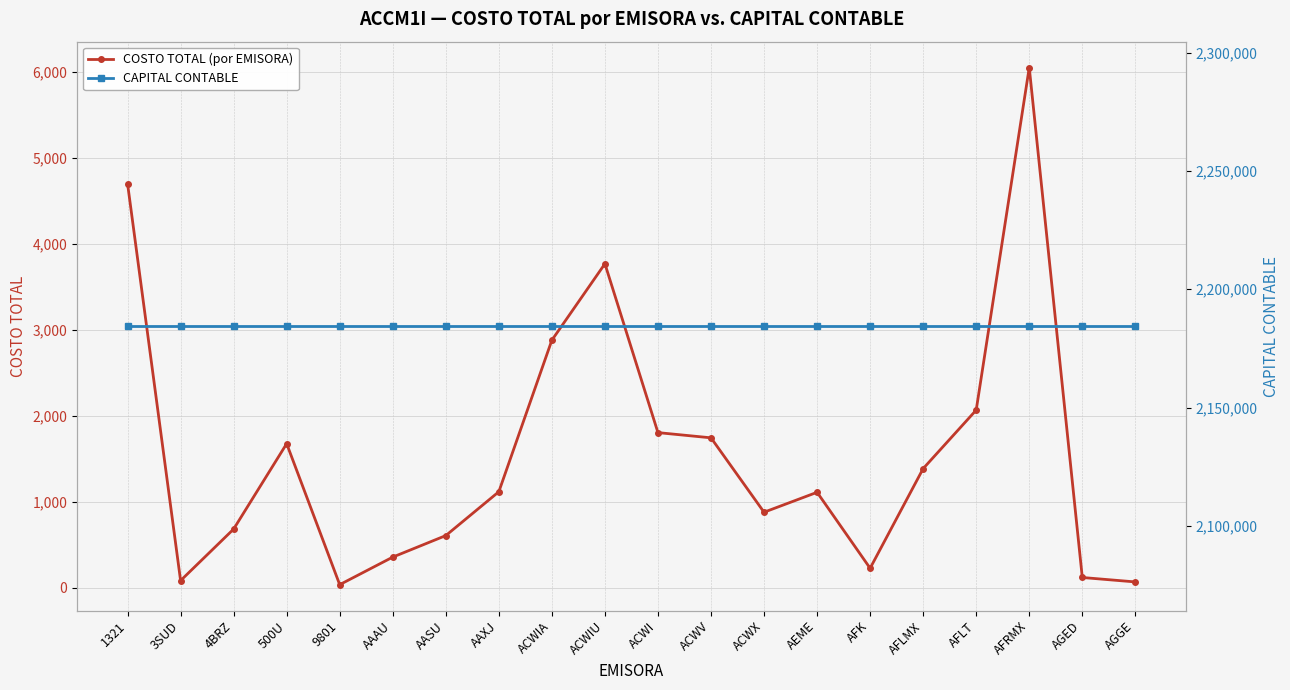

At which category is the sum across all series the highest?

AFRMX